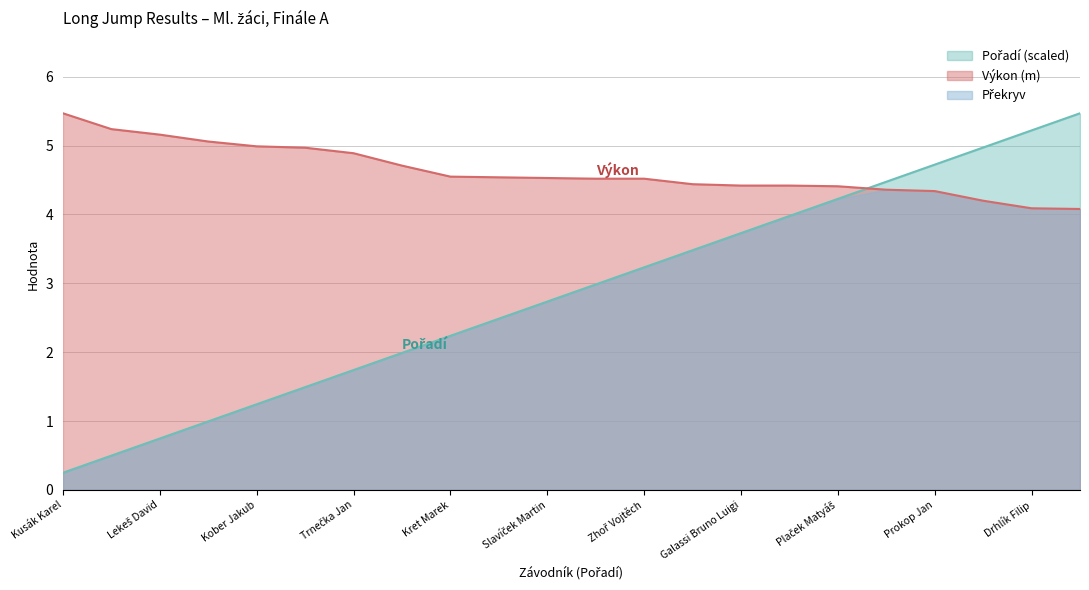

True or false: Výkon has more than 1 interior local peaks.

False